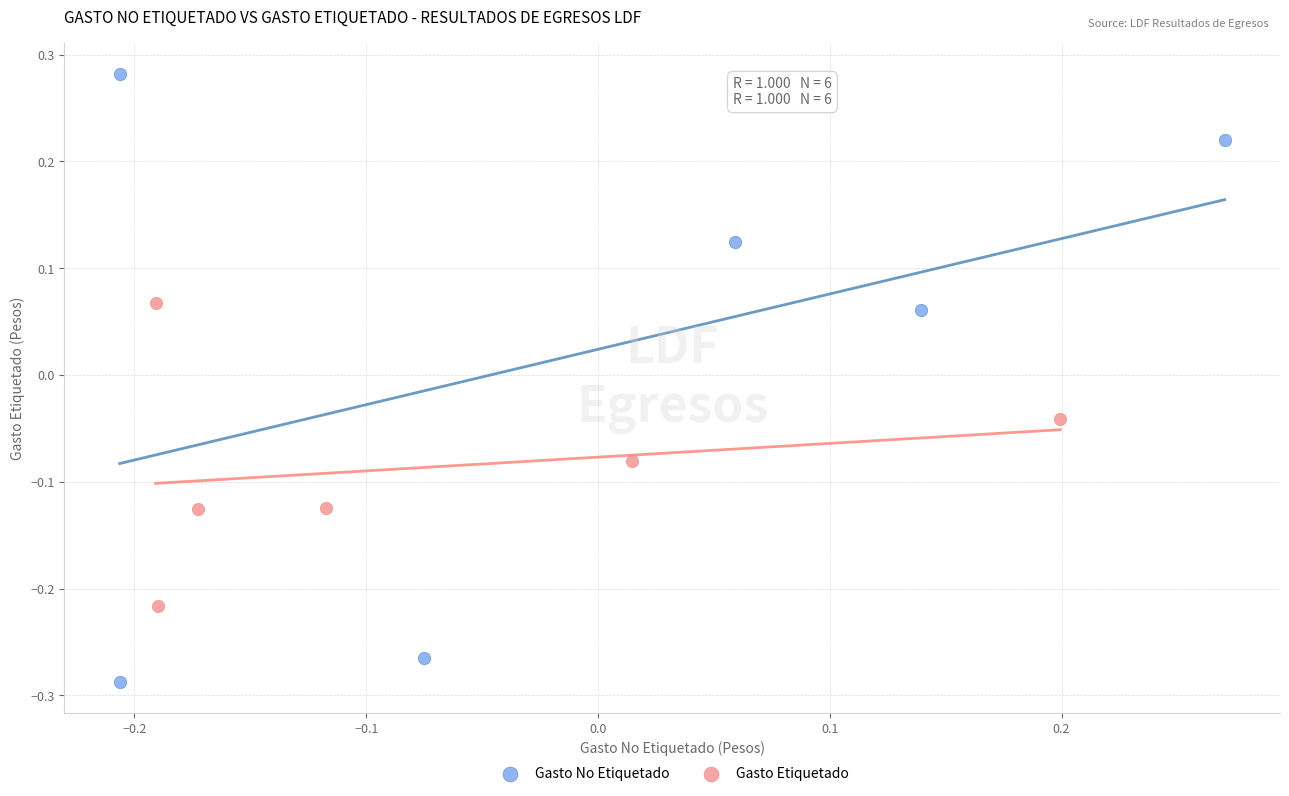

Which series has the widest spread of Y values?

Gasto No Etiquetado